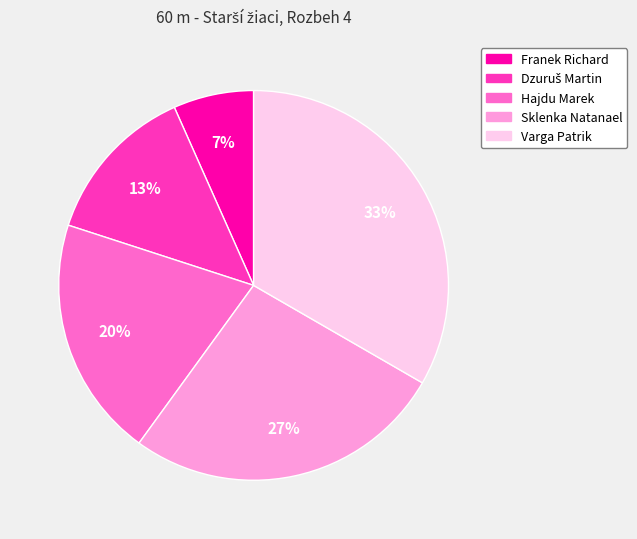

Between Sklenka Natanael and Hajdu Marek, which is larger?

Sklenka Natanael